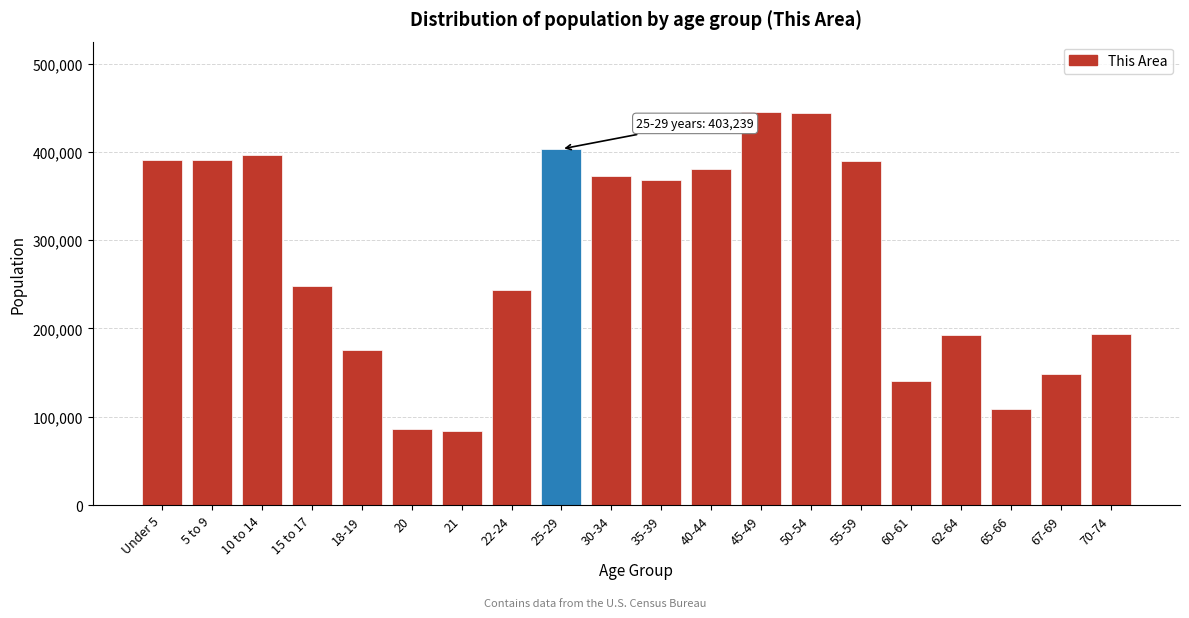

What is the label of the 18th bar from the right?

10 to 14